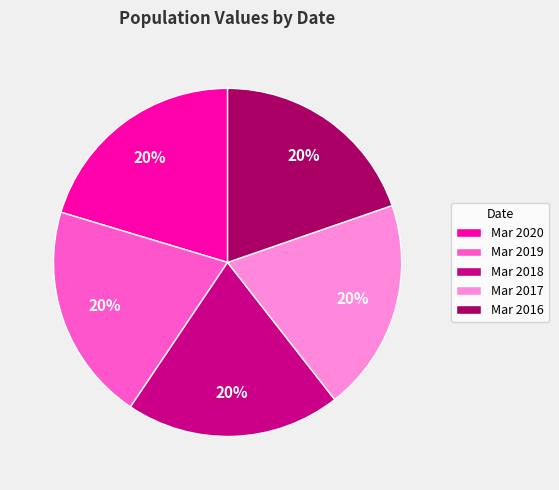

To the nearest percent, what is the combined percentage of Mar 2016 and Mar 2019?

40%